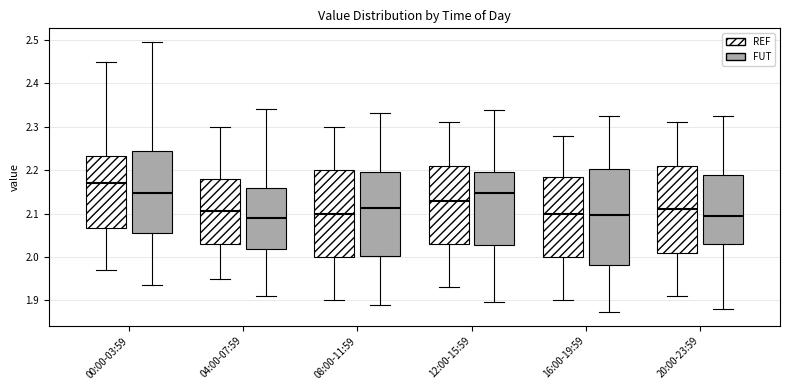

Where does the lower whisker of the box for 00:00-03:59 (REF) end on the y-axis? The values are not printed on the chart, so give them approximately, as read against the axis.

1.97